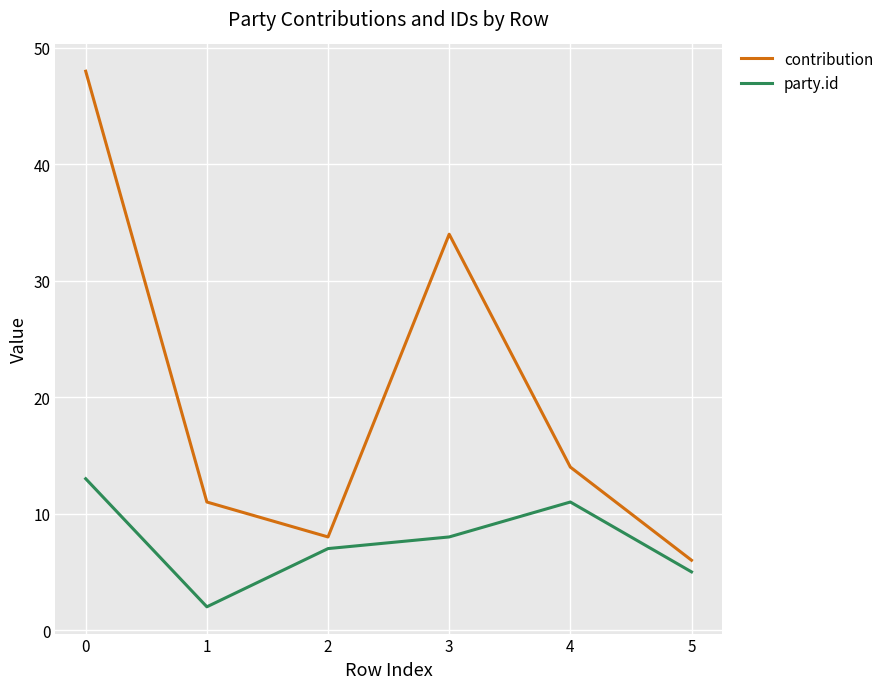

True or false: contribution has a value of 5 at 2.

False